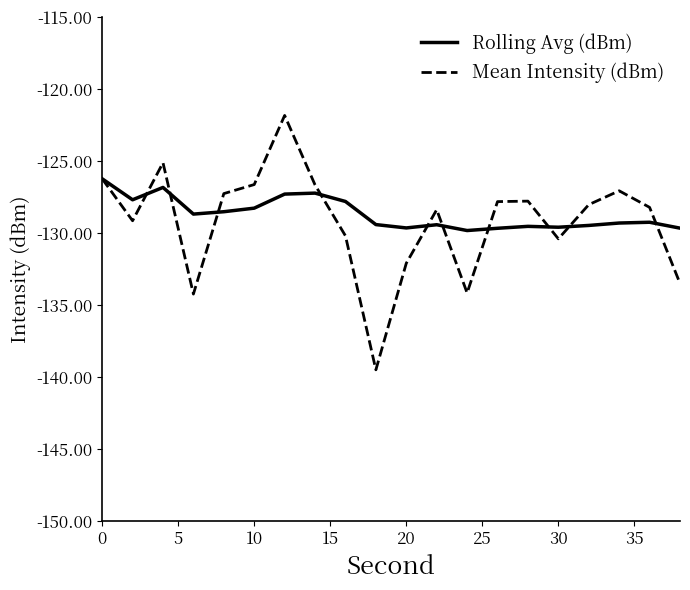

What is the maximum value shown in the chart?

-121.8